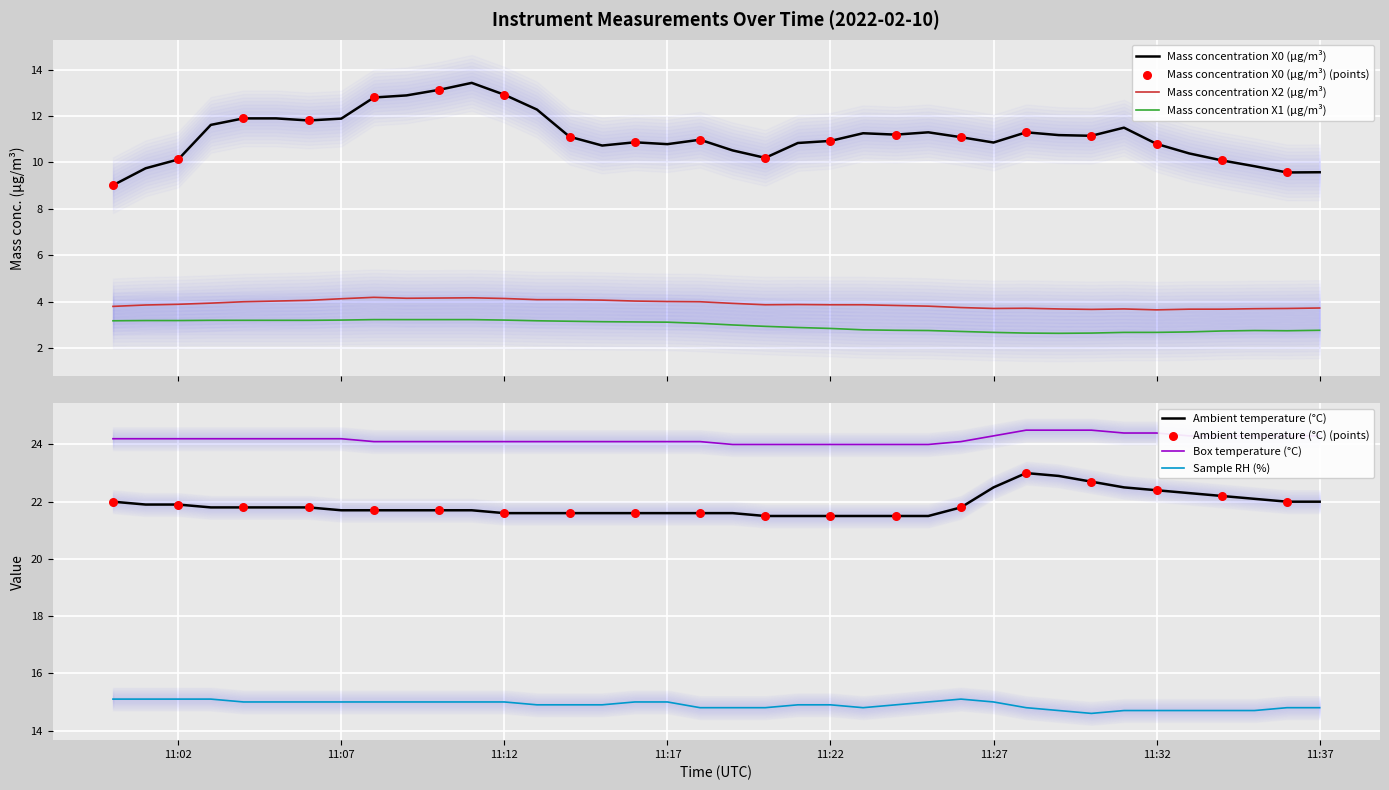

Which series has the largest Y range (max minus min)?

Mass concentration X0 (μg/m³)